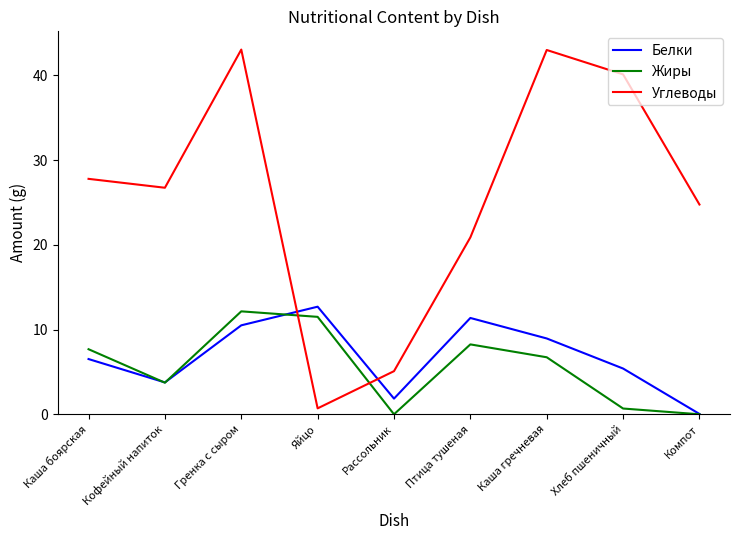

At which label does Жиры first exceed 6?

Каша боярская